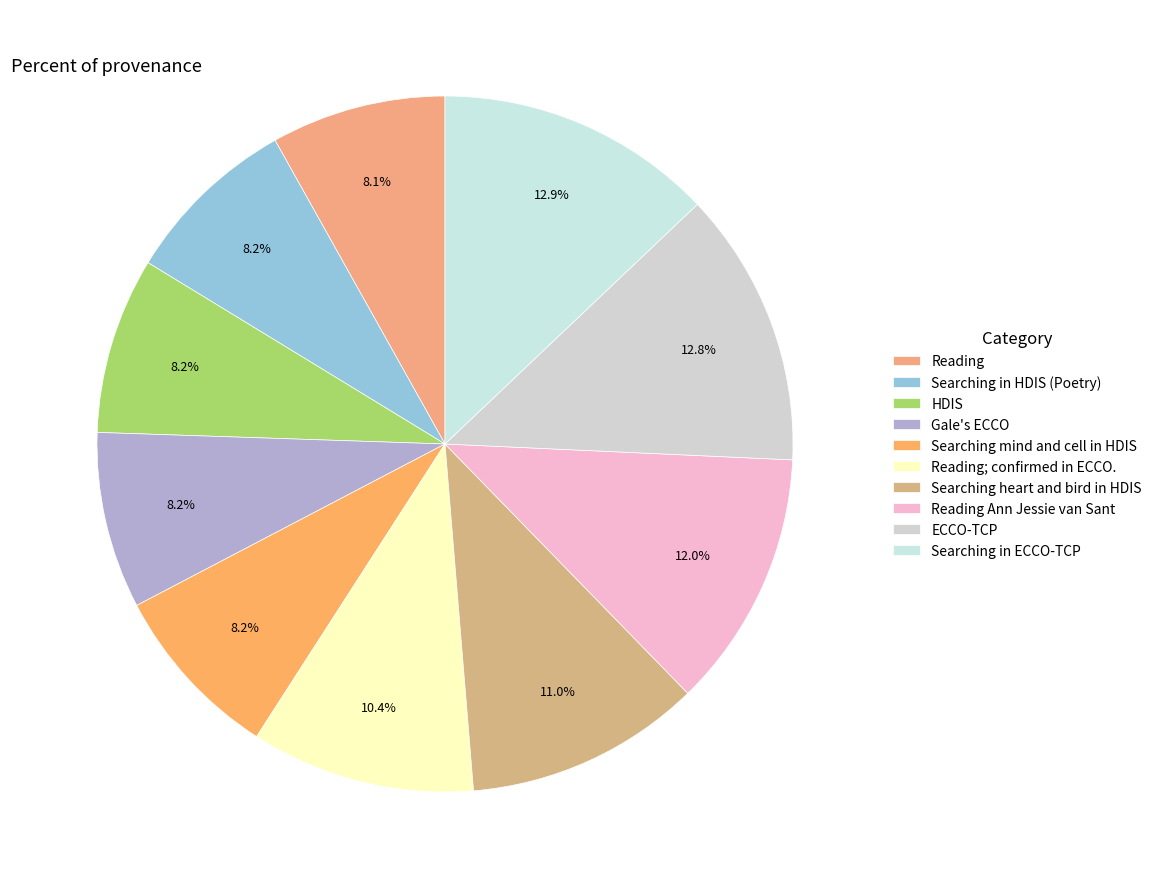

To the nearest percent, what is the combined percentage of Gale's ECCO and Searching heart and bird in HDIS?

19%